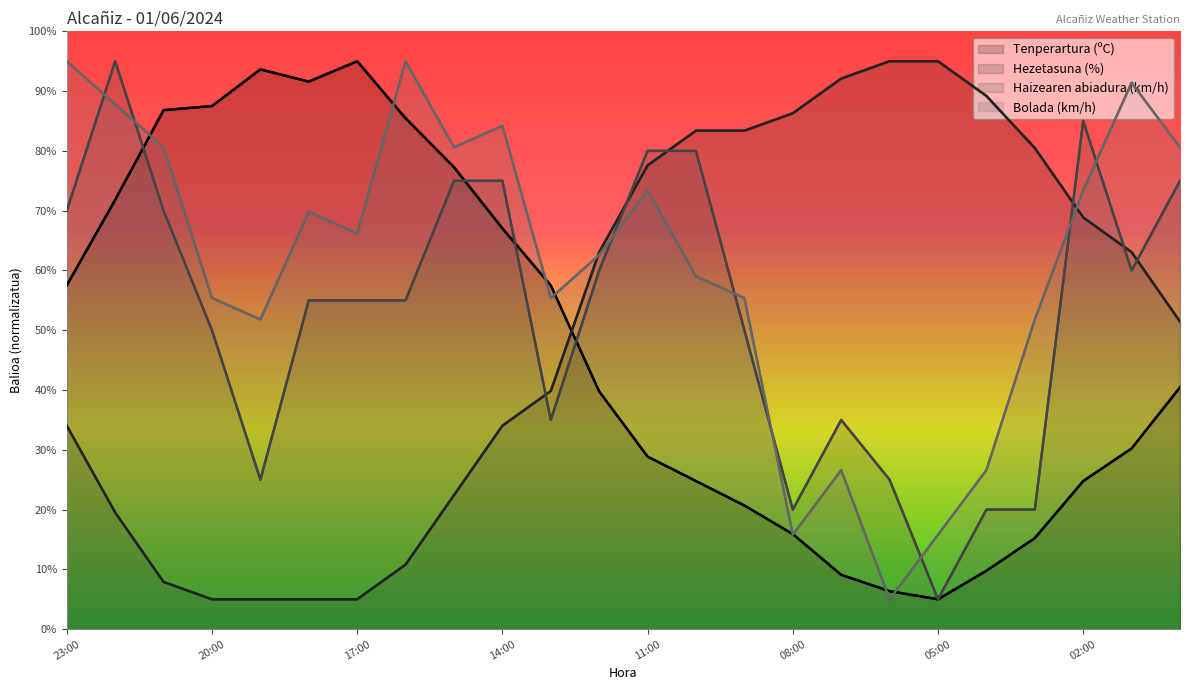

Rank the series by their maximum value, from highest to lowest.

Tenperartura (ºC), Hezetasuna (%), Haizearen abiadura (km/h), Bolada (km/h)